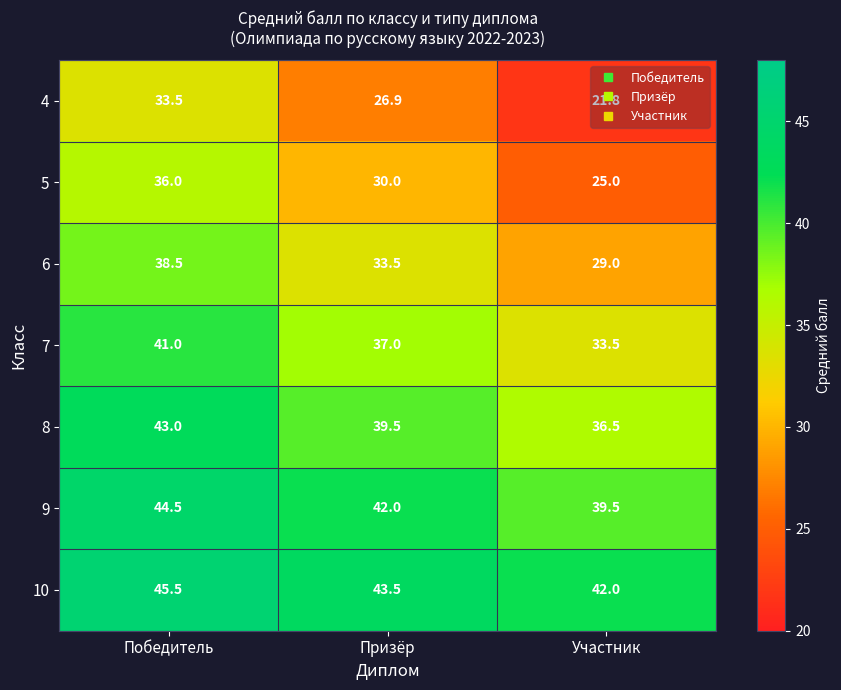

Which series changed the most between Призёр and Участник?

4